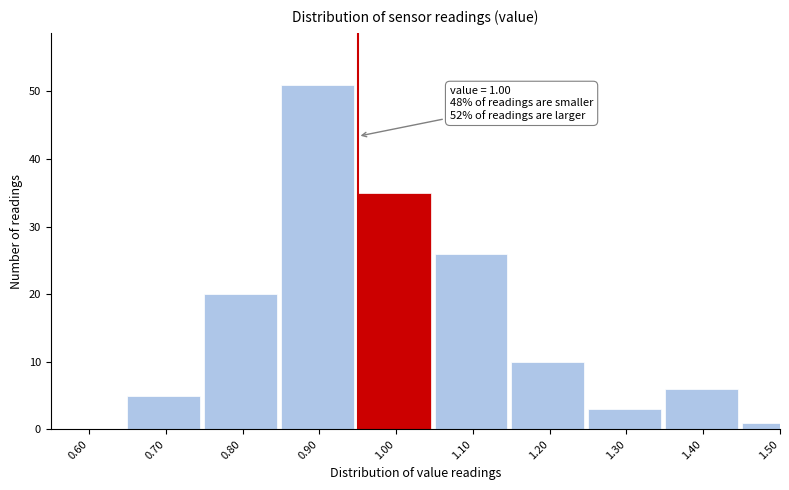

Reading left to right, what are all the values shown in this chart?

0.60=0	0.70=5	0.80=20	0.90=51	1.00=35	1.10=26	1.20=10	1.30=3	1.40=6	1.50=1